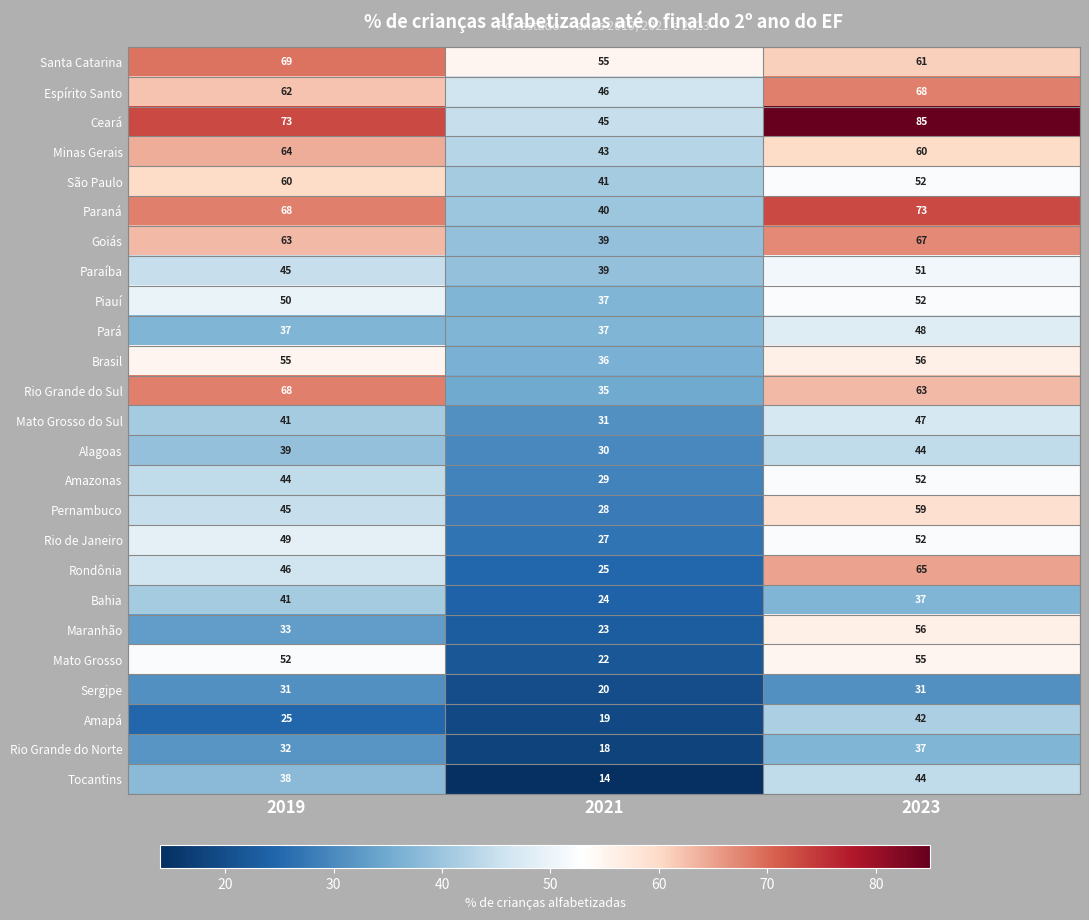

Where does the Rio Grande do Sul series first go above 63?

2019